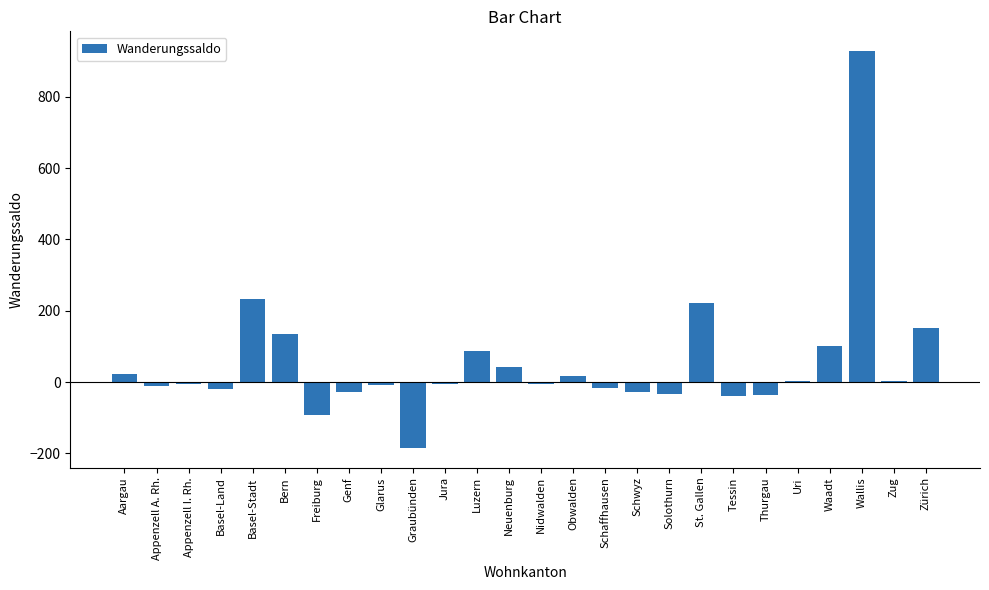

Count the number of values greater than -4.

12